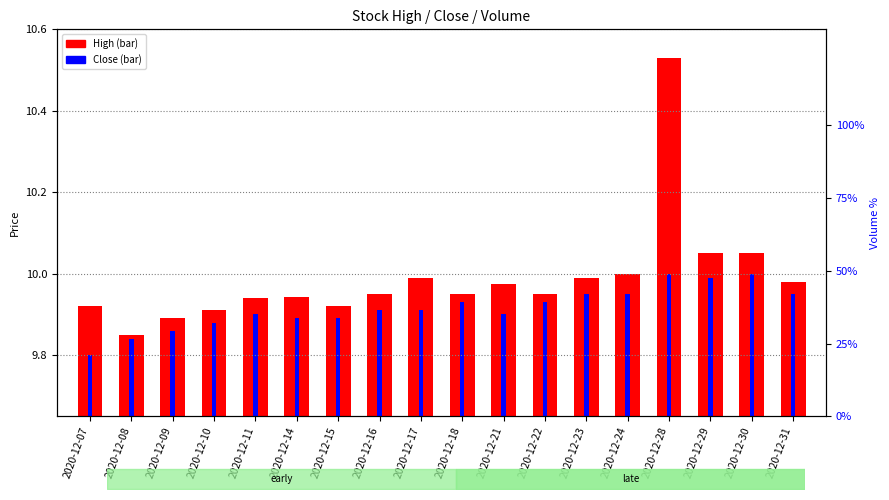

Which has a higher value, 2020-12-23 or 2020-12-11?

2020-12-23